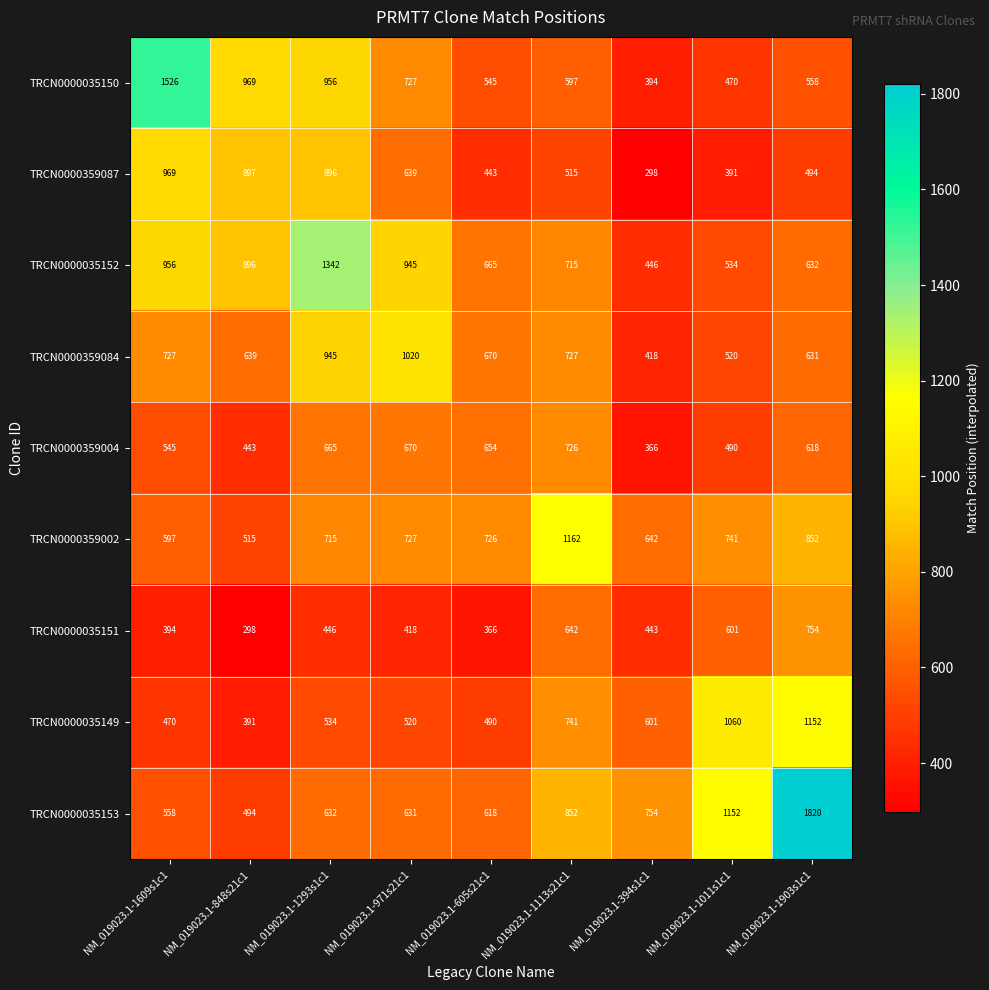

What is the difference between the TRCN0000359084 values at NM_019023.1-1609s1c1 and NM_019023.1-848s21c1?

88